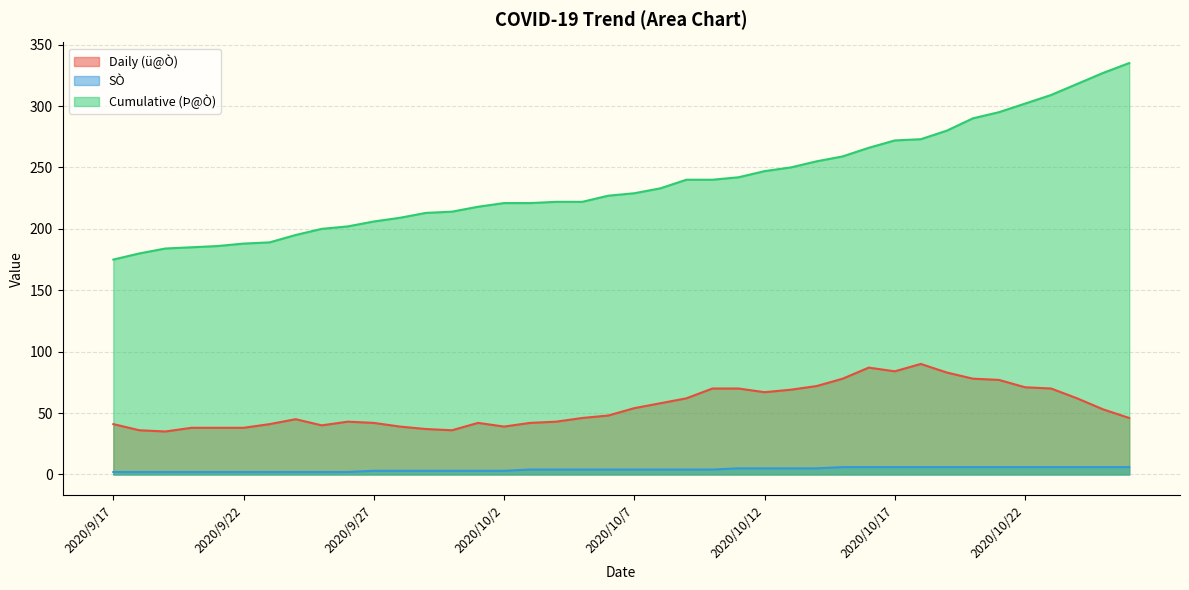

What position from the right is 2020/9/19?

38